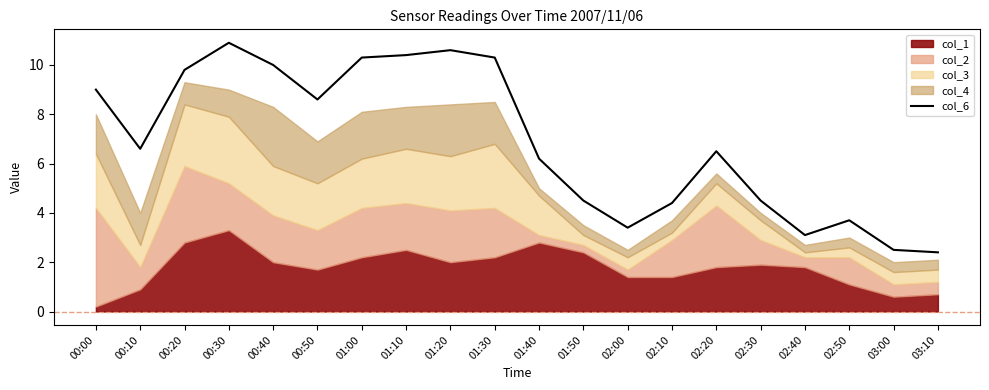

What is the sum of all values?

137.7